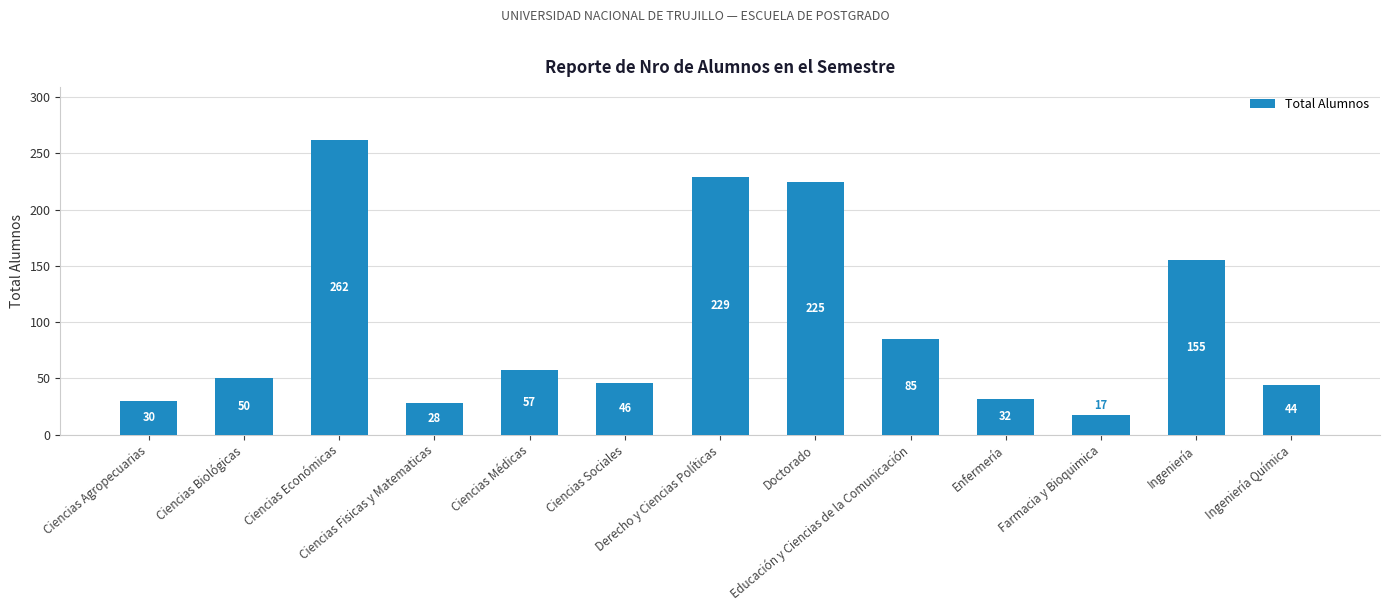

Reading right to left, extract all data points from this chart.

44	155	17	32	85	225	229	46	57	28	262	50	30